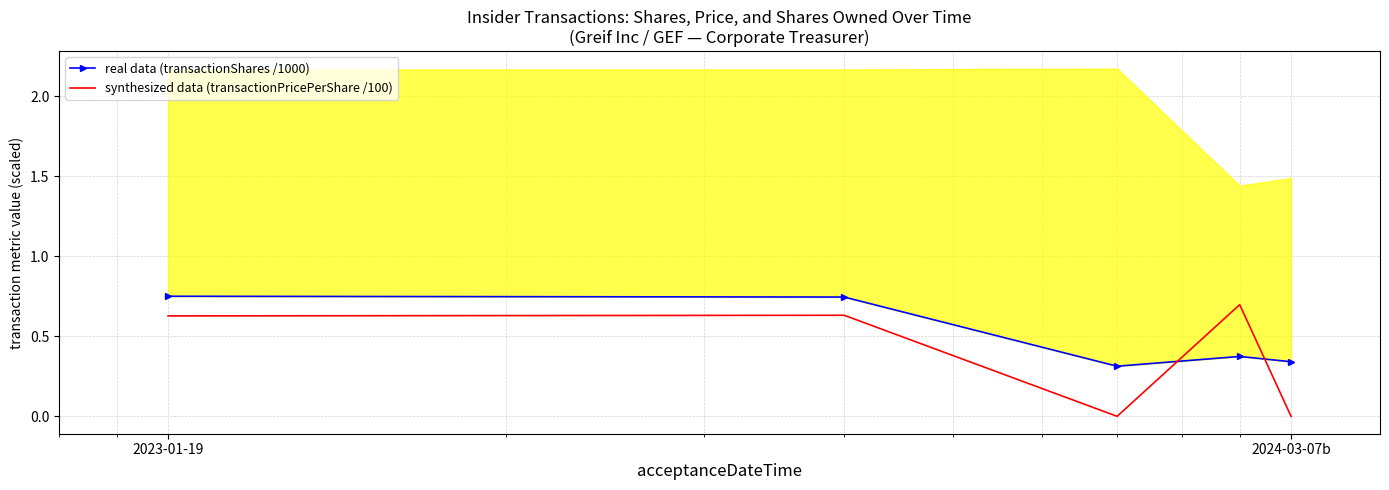

How many lines are shown in the chart?

2